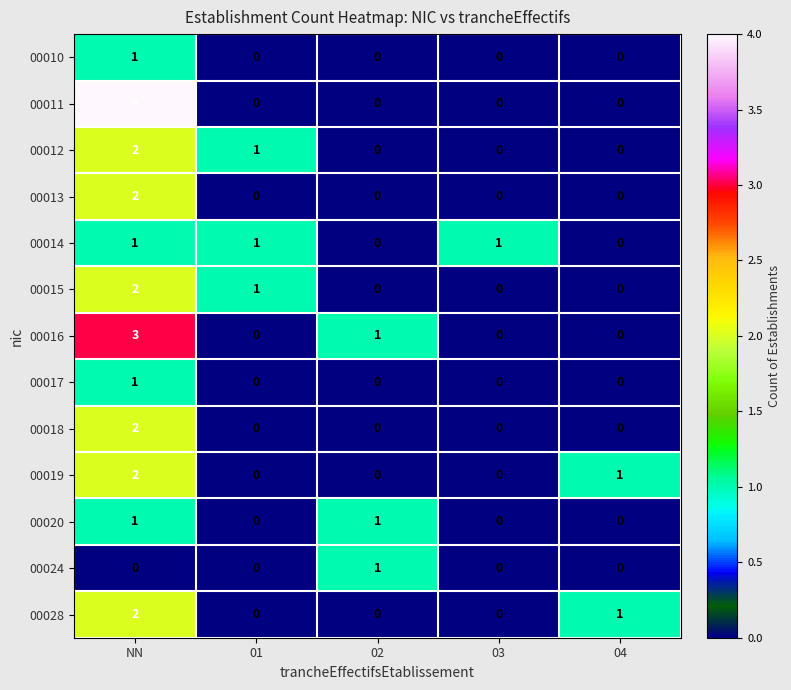

The value of 00014 at NN is 1. True or false?

True